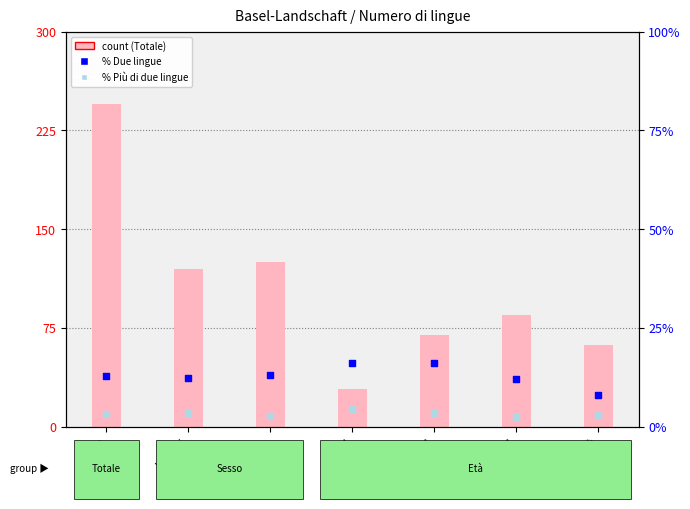

What are all the series names shown in the legend?

Totale (count), % Due lingue, % Più di due lingue